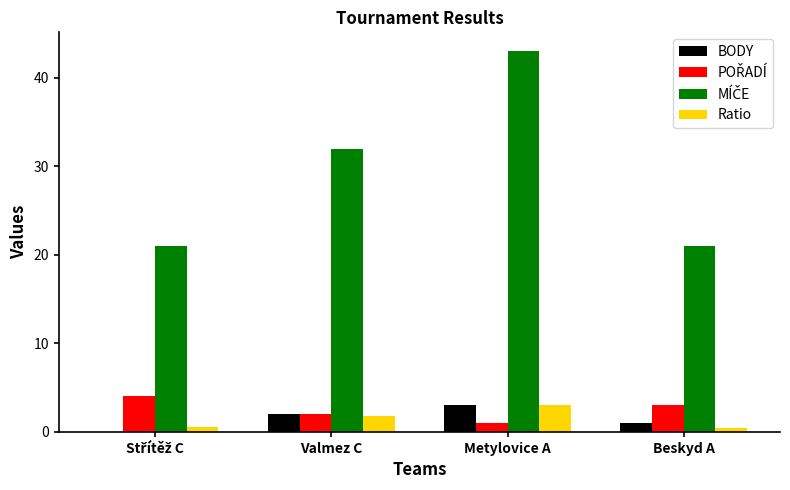

At which category is the sum across all series the highest?

Metylovice A